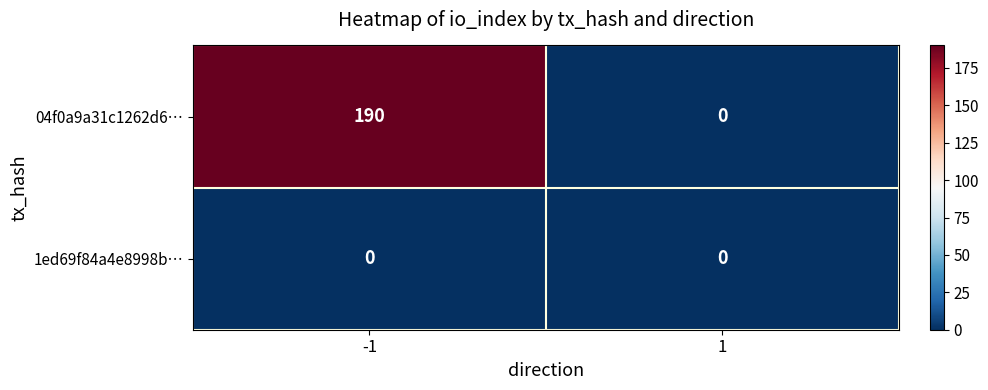

What is the difference between the maximum and minimum values in the 04f0a9a31c1262d6… series?

190